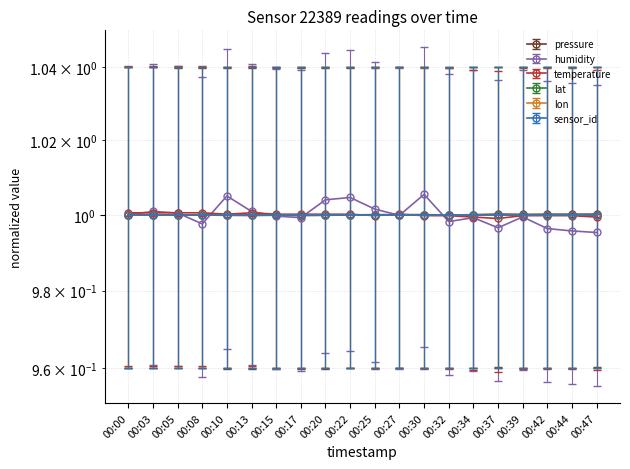

What value does the pressure series have at 00:08?

1.0